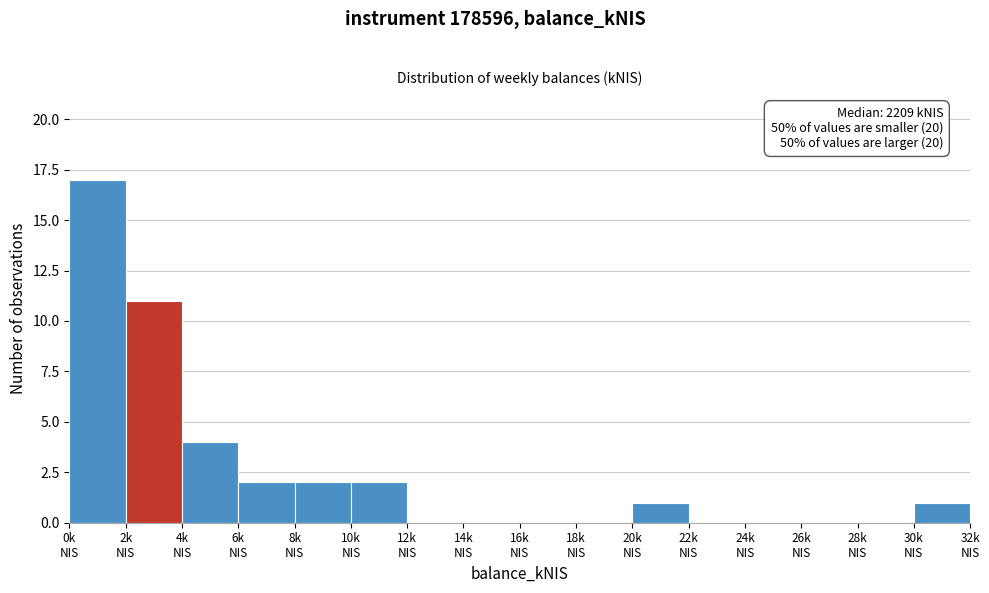

What is the sum of all values?

40